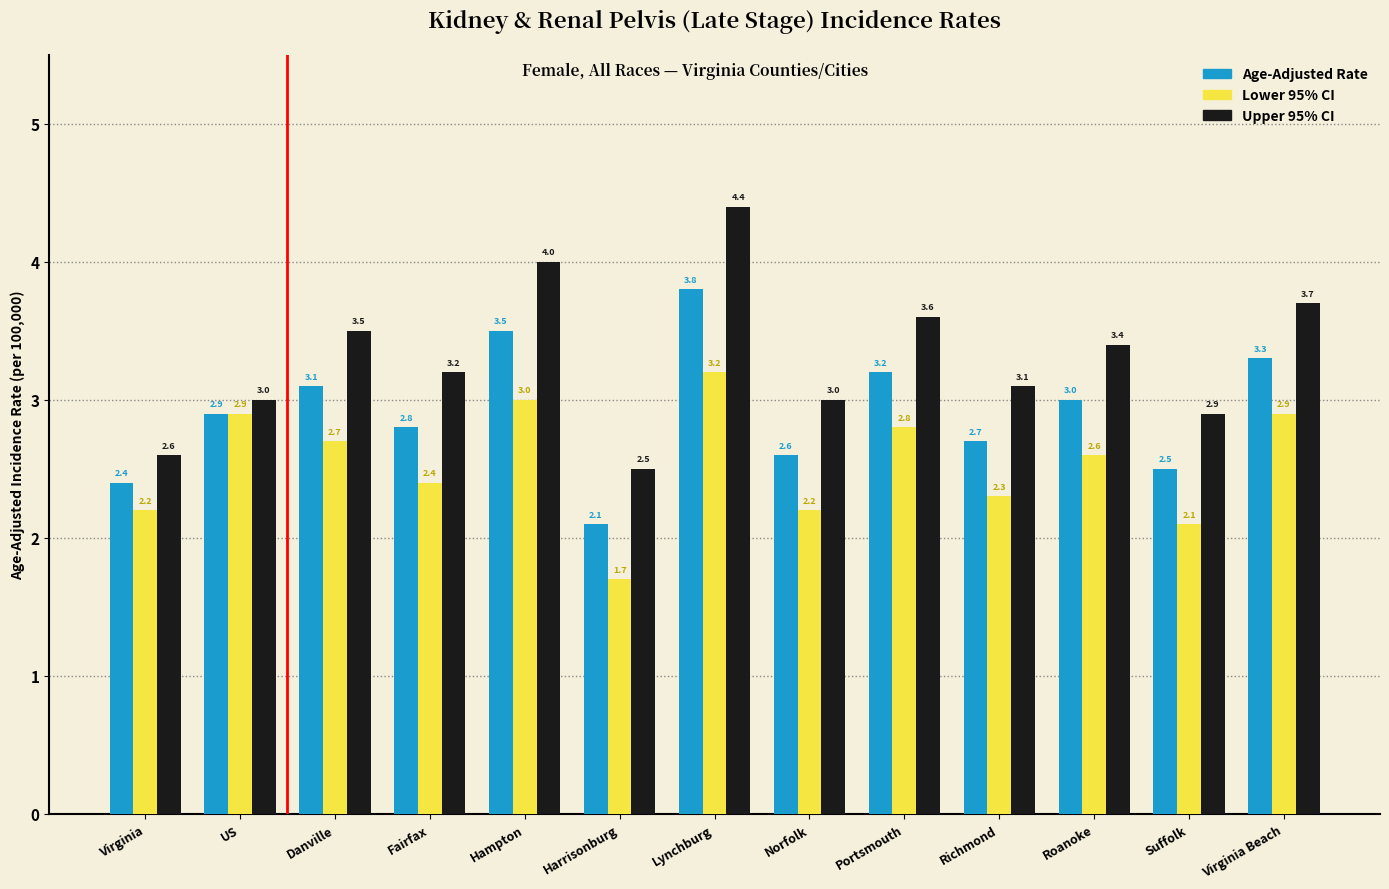

What is the sum of all Lower 95% CI values?

33.0